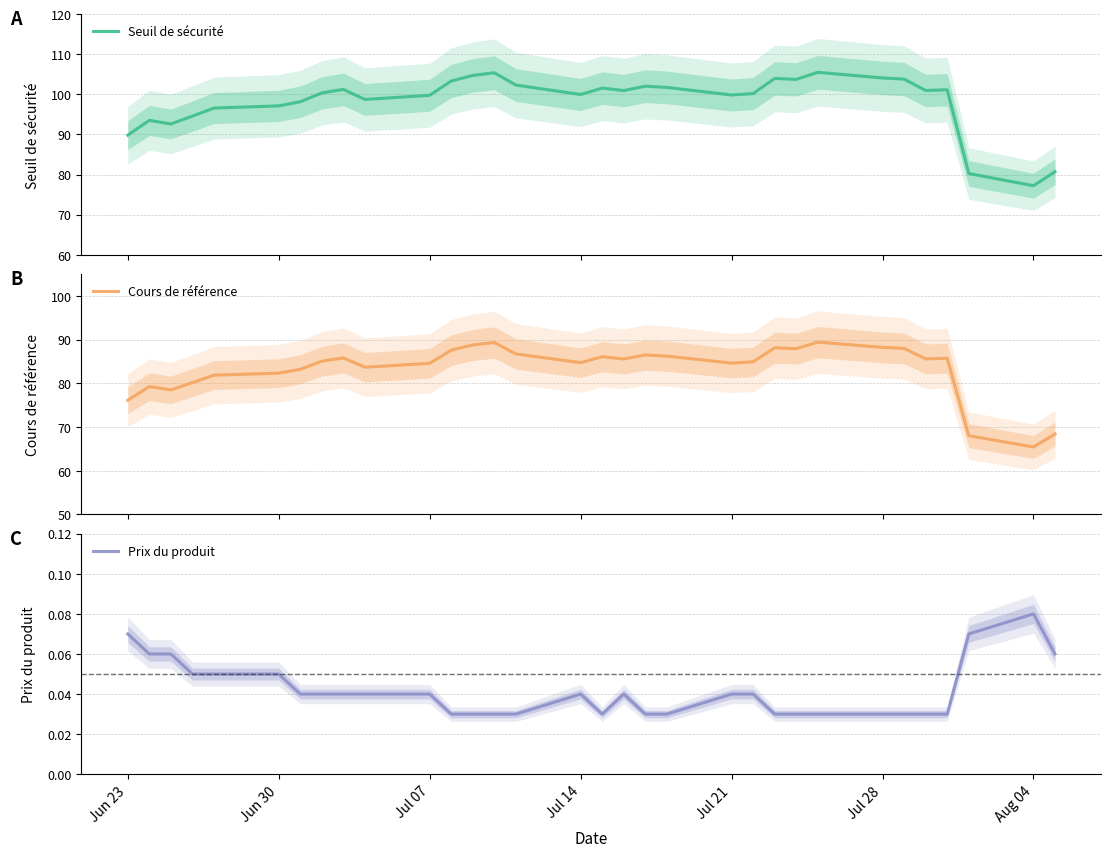

Reading left to right, extract all data points from this chart.

Seuil de sécurité: 89.8	93.5	92.6	94.6	96.6	97.1	98.2	100.4	101.2	98.7	99.8	103.3	104.7	105.4	102.3	100.0	101.6	101.0	102.0	101.7	99.9	100.2	104.0	103.7	105.5	104.1	103.8	101.0	101.2	80.3	77.2	80.7
Cours de référence: 76.1	79.3	78.5	80.2	81.9	82.3	83.2	85.1	85.8	83.7	84.6	87.6	88.8	89.3	86.7	84.7	86.1	85.6	86.5	86.2	84.6	84.9	88.1	87.9	89.4	88.2	88.0	85.6	85.7	68.0	65.4	68.4
Prix du produit: 0.1	0.1	0.1	0.1	0.1	0.1	0.0	0.0	0.0	0.0	0.0	0.0	0.0	0.0	0.0	0.0	0.0	0.0	0.0	0.0	0.0	0.0	0.0	0.0	0.0	0.0	0.0	0.0	0.0	0.1	0.1	0.1